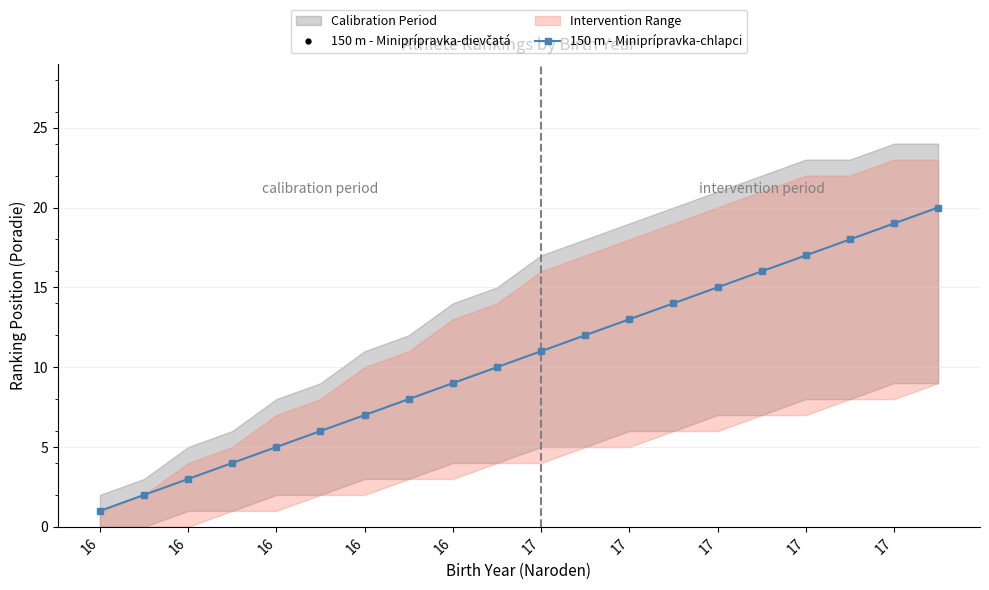

How many lines are shown in the chart?

2